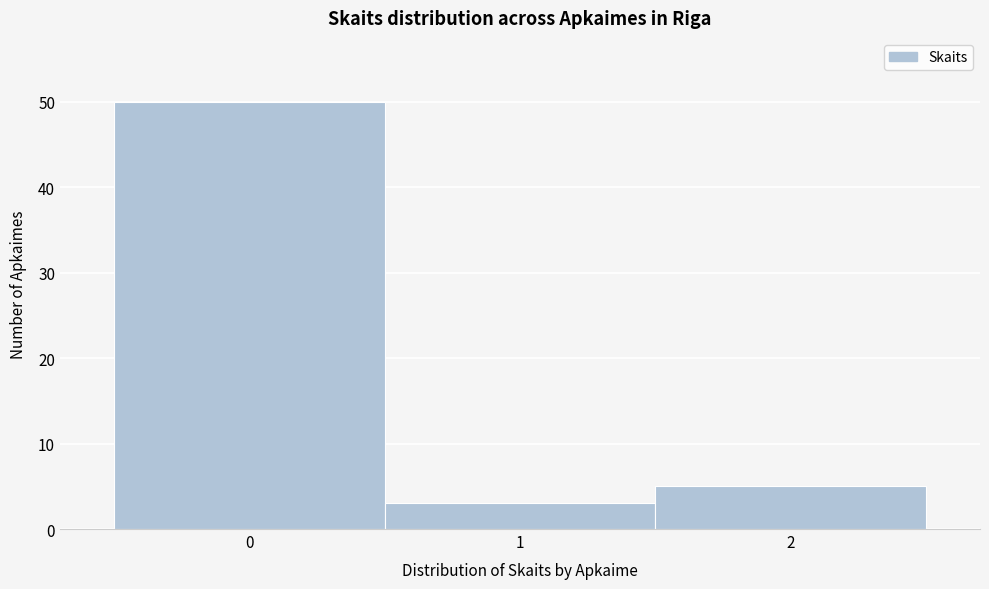

Reading left to right, transcribe this chart: for each bar, give the range it covers on the x-axis and its height. The values are not printed on the chart, so give them approximately, as read against the axis.

-0.5 to 0.5: 50
0.5 to 1.5: 3
1.5 to 2.5: 5